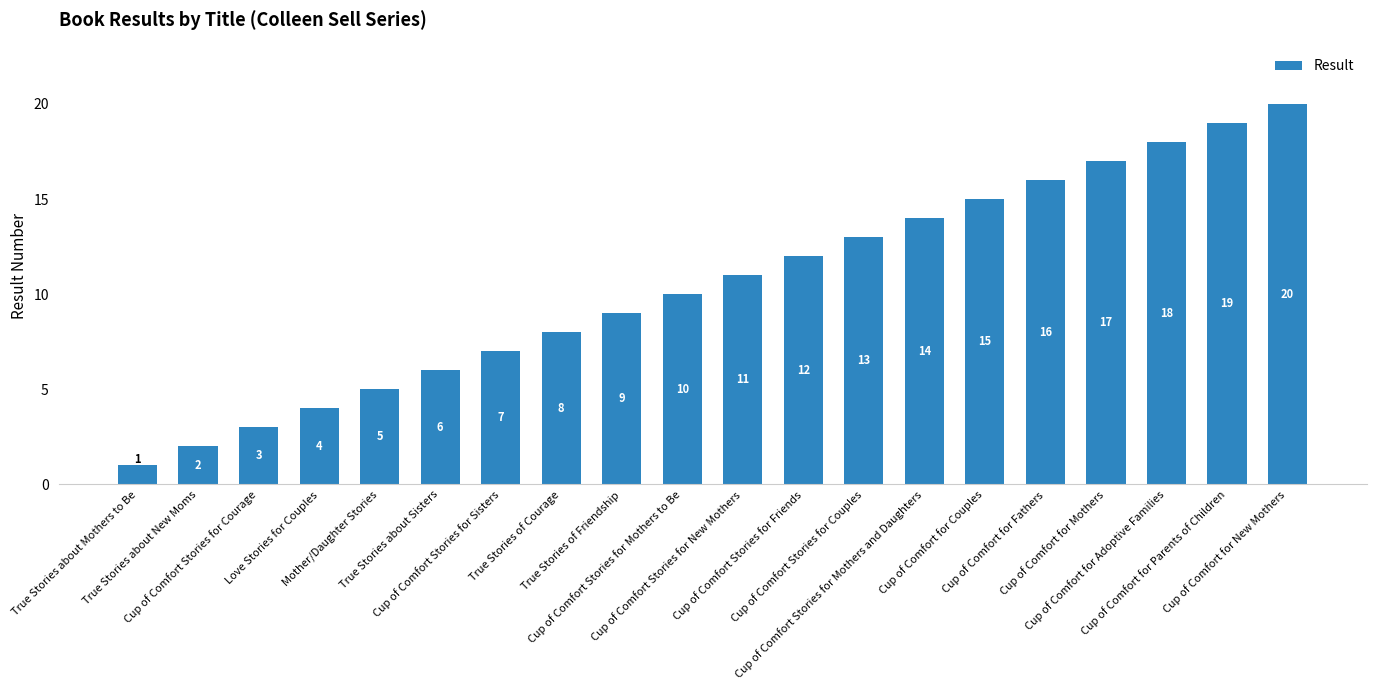

Are the bars horizontal?

No